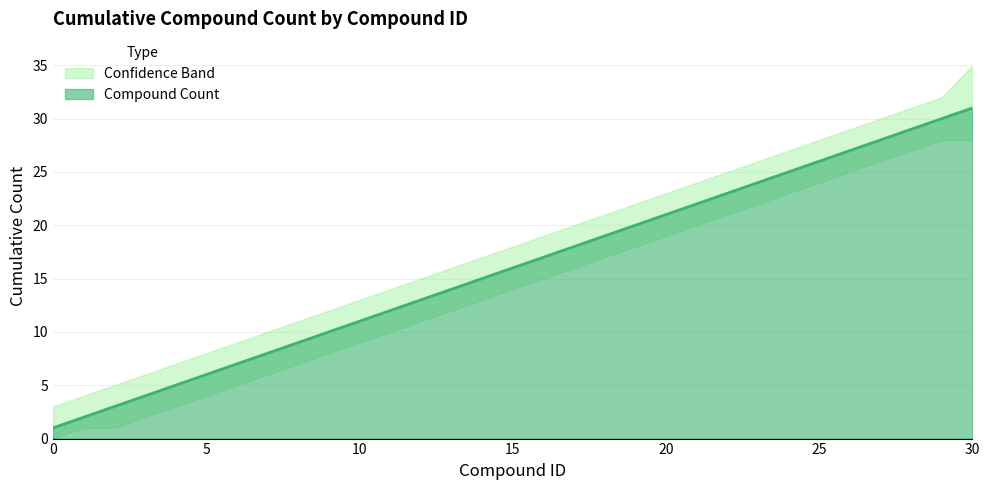

What is the sum of the values at 11 and 1?

14